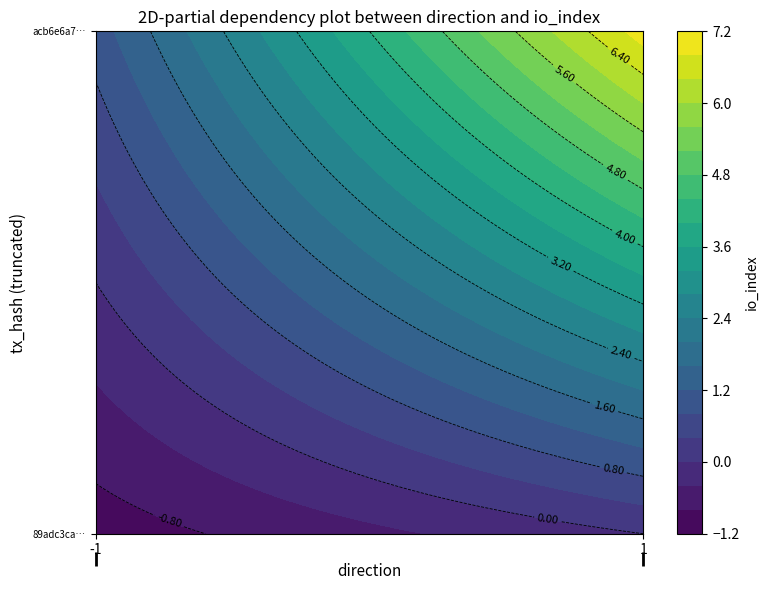

What is the spread (max minus min) of values at direction?

2